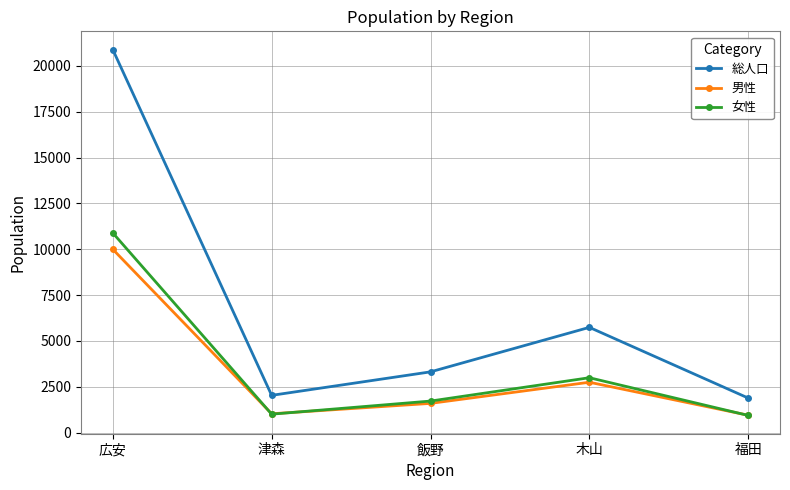

Which series has the largest range (max minus min)?

総人口